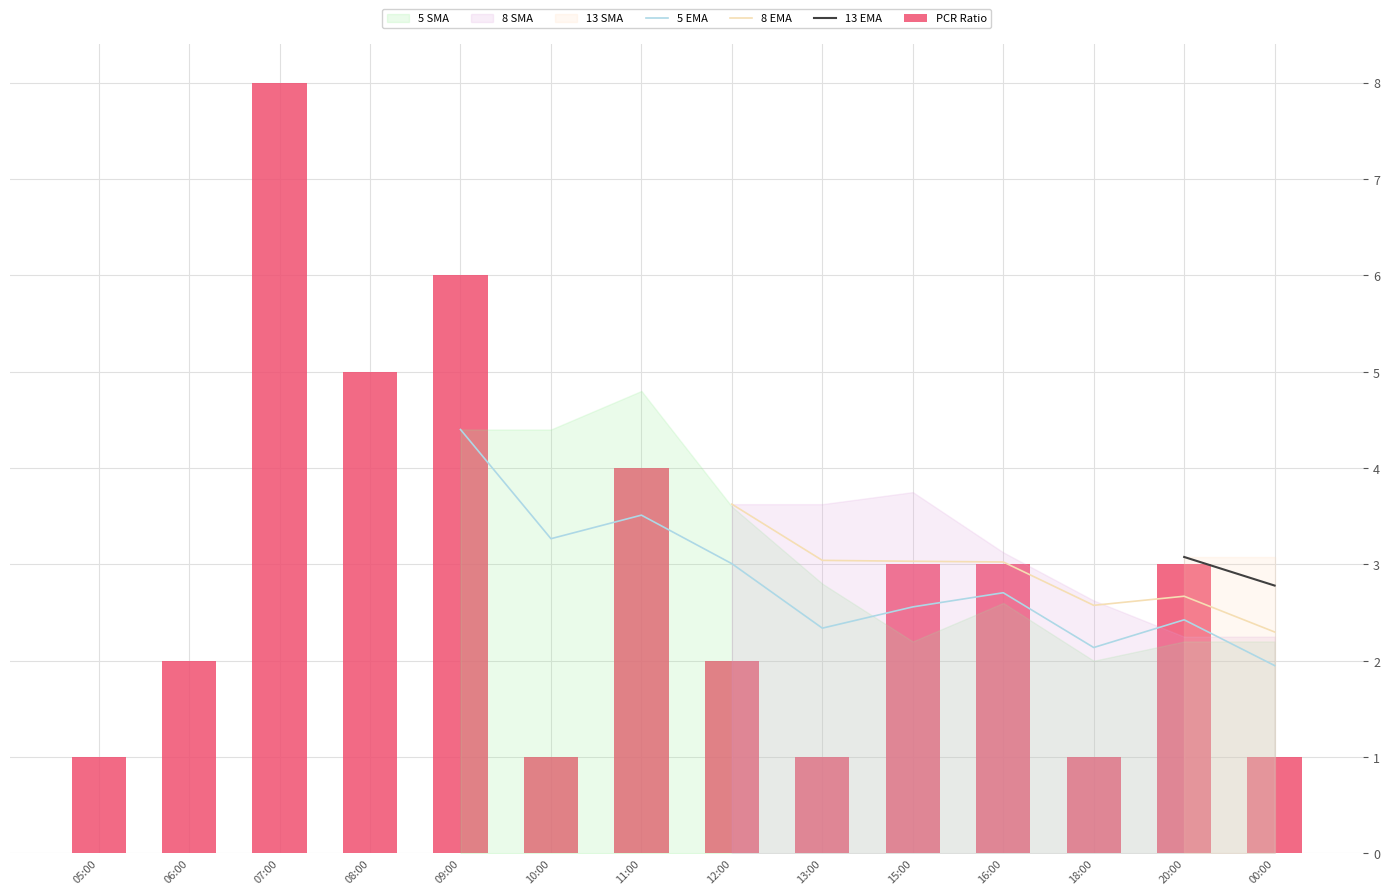

Are the bars horizontal?

No